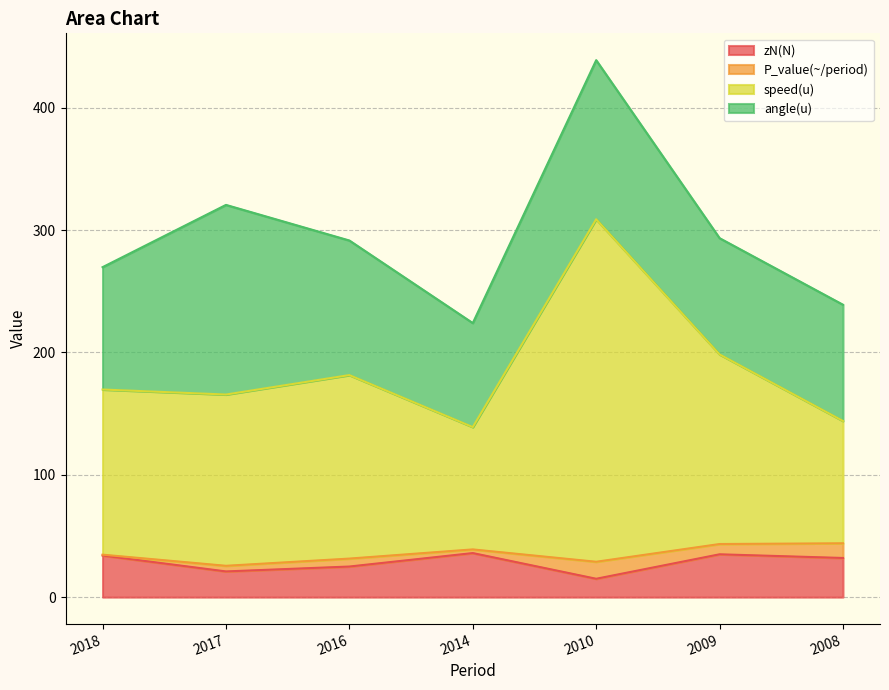

What is the lowest value of the zN(N) series?

15.0